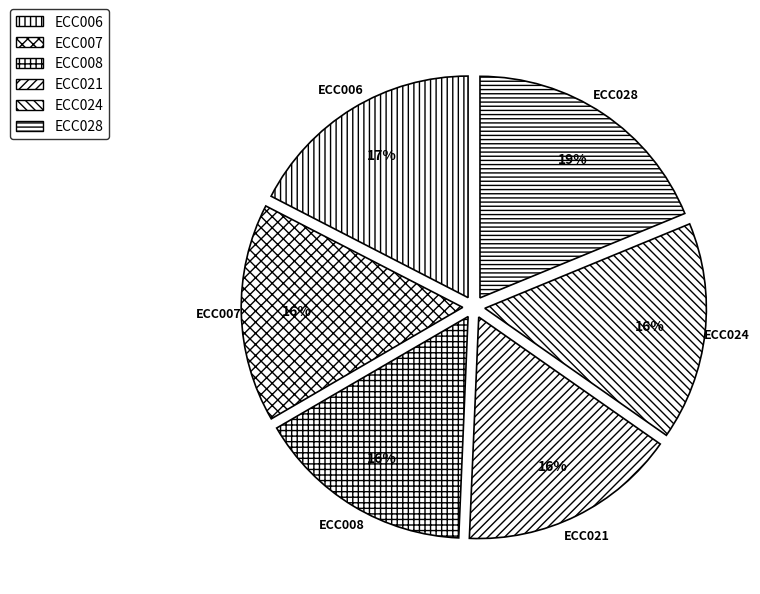

Does ECC024 represent more than half of the total?

No